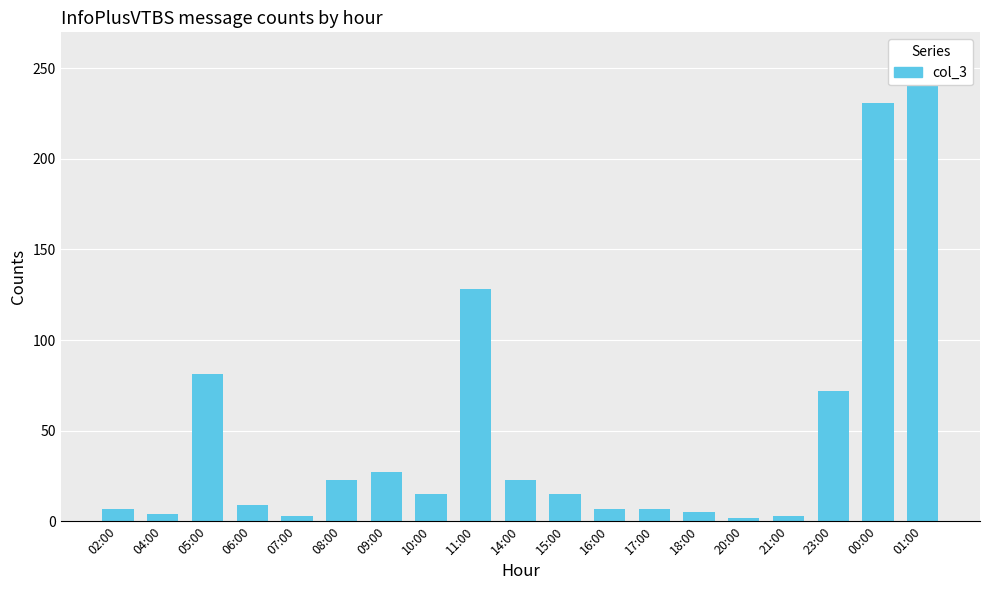

Are the bars grouped side by side (vs. stacked)?

No